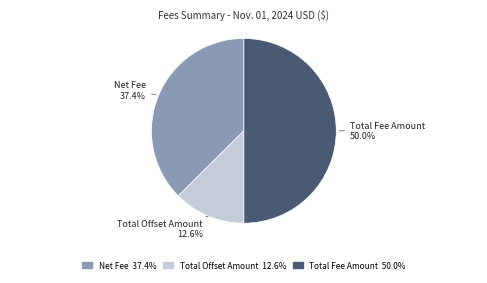

Which category has the biggest portion of the pie?

Total Fee Amount